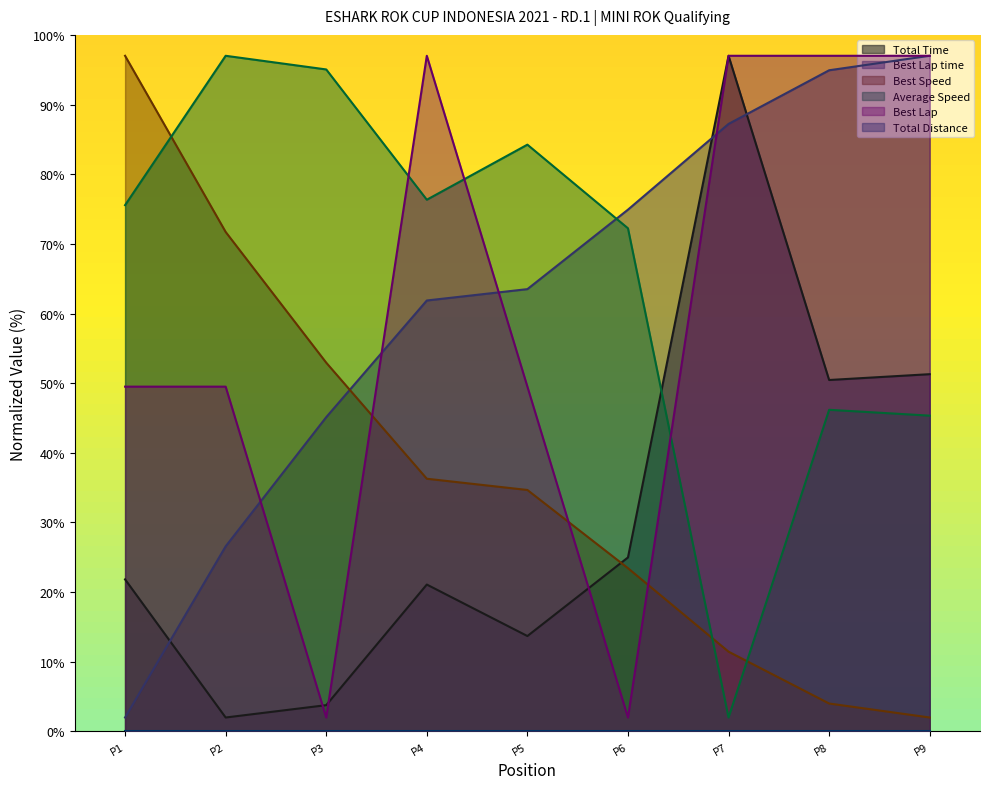

How many categories are shown in the chart?

9